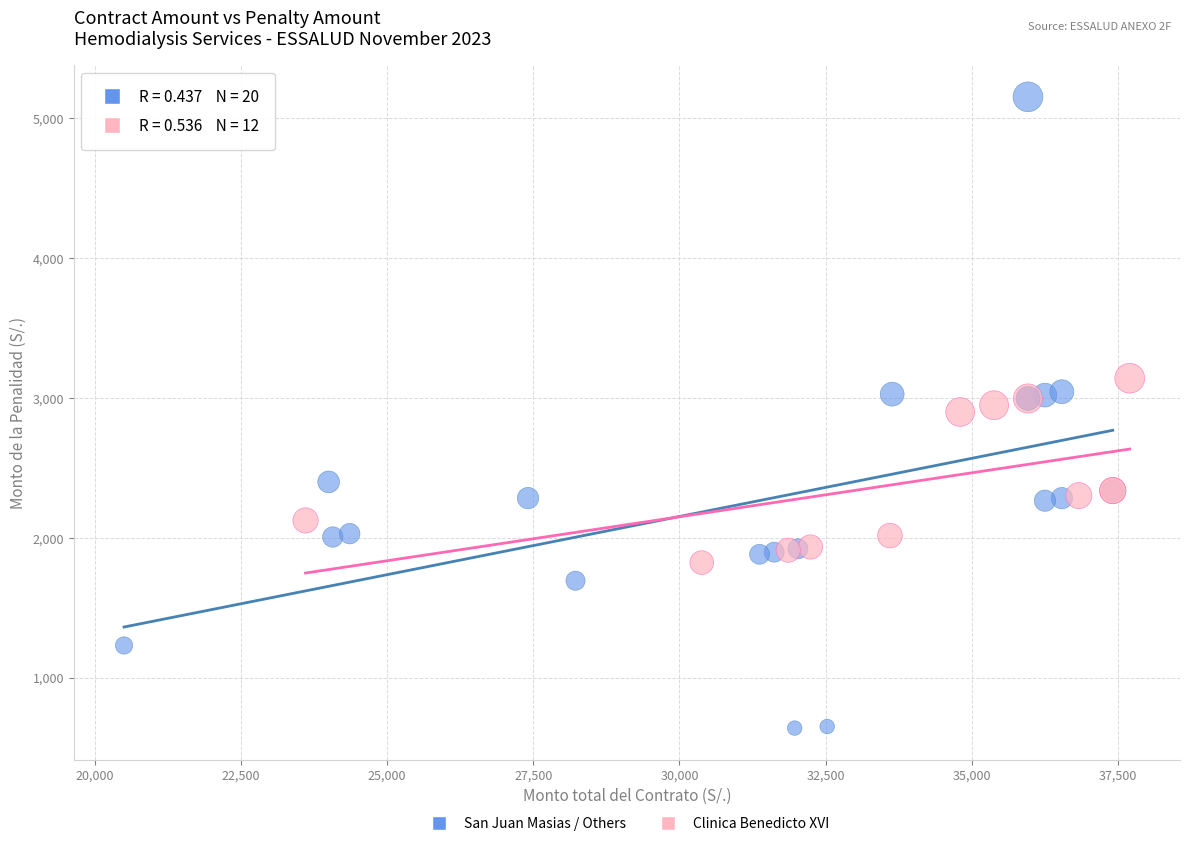

Which series has the widest spread of Y values?

San Juan Masias / Others